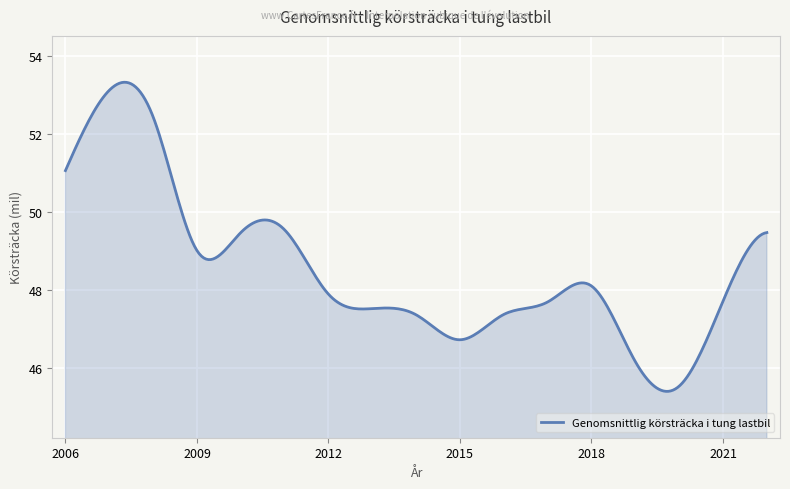

What is the difference between the maximum and minimum values?

7.9